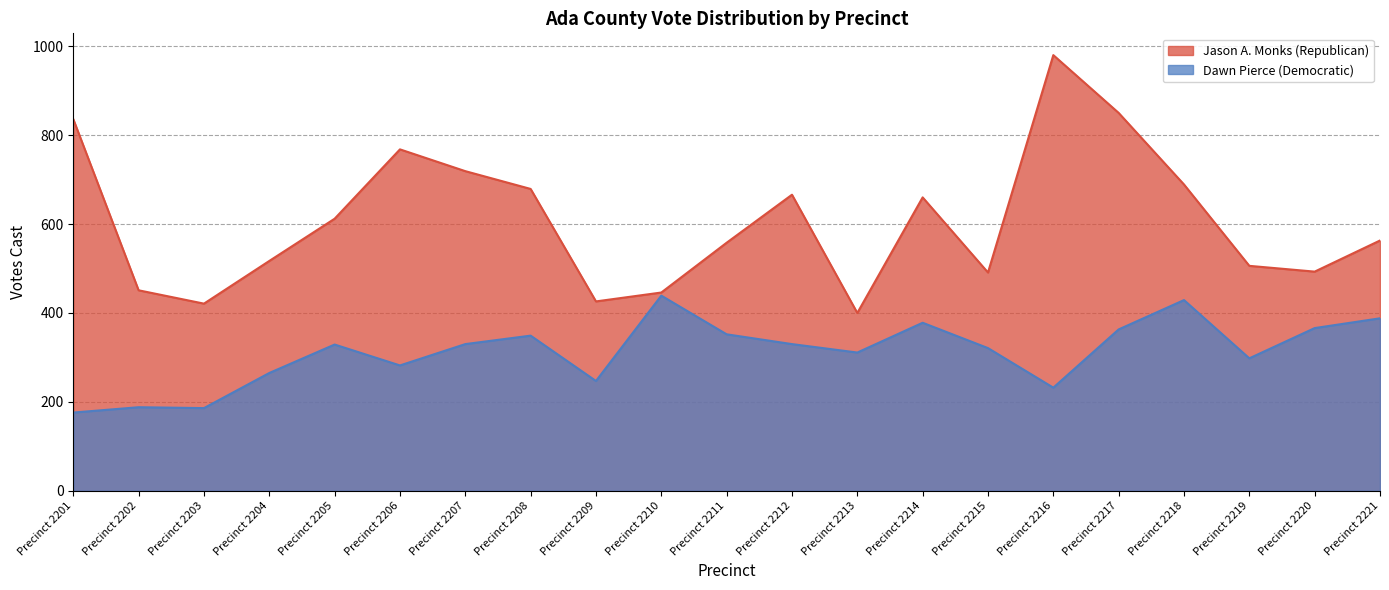

At which label does Jason A. Monks (Republican) first exceed 563?

Precinct 2201